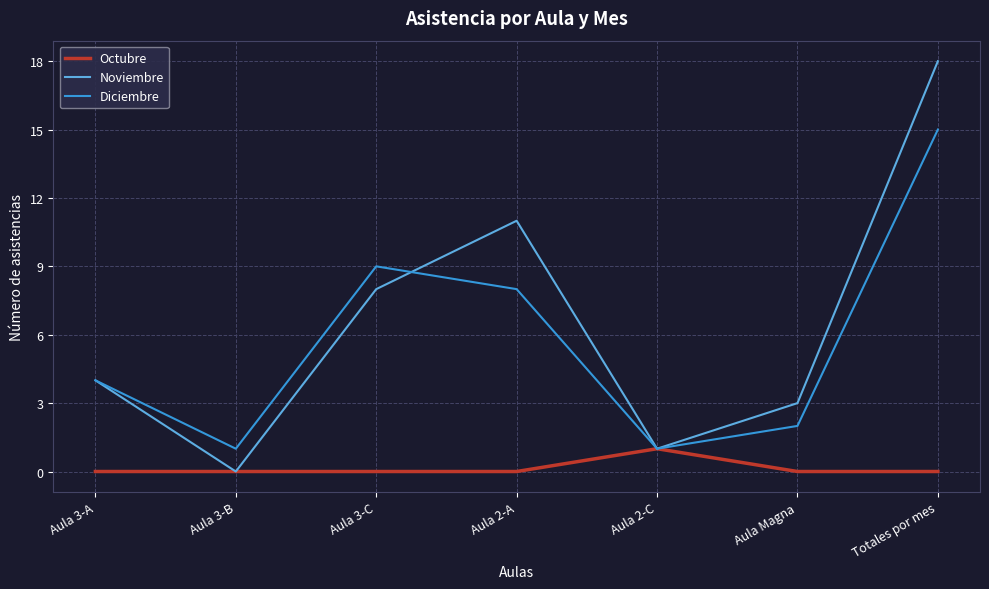

What are all the series names shown in the legend?

Octubre, Noviembre, Diciembre